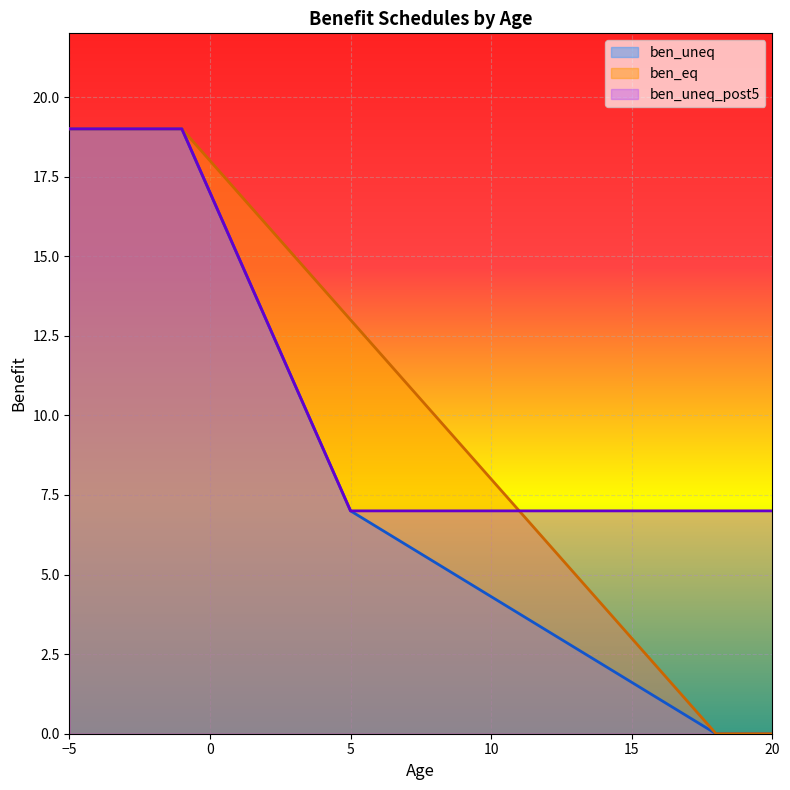

Between 5 and 15, which series saw the biggest shift?

ben_eq